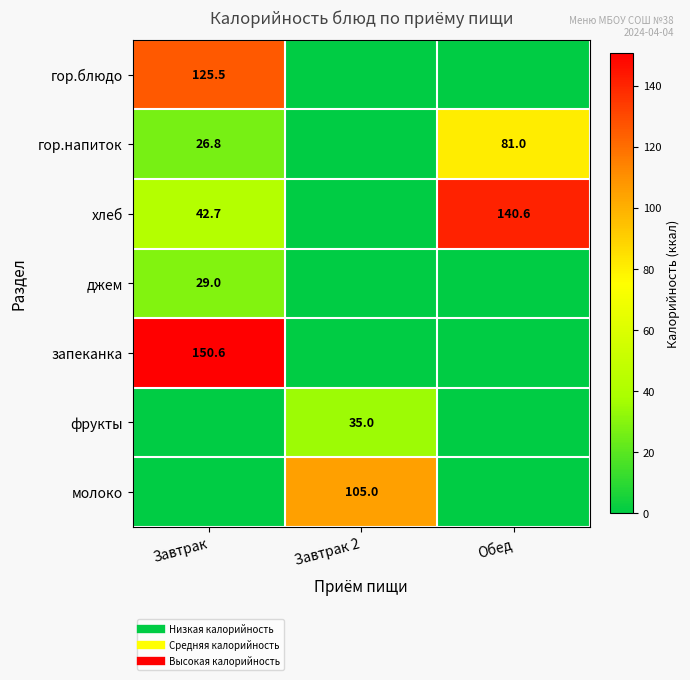

What is the maximum value shown in the chart?

150.6